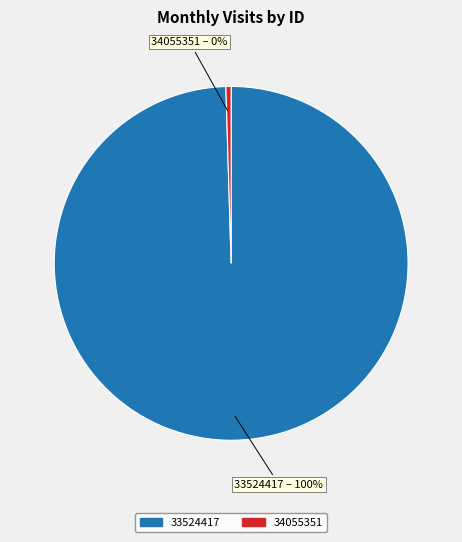

True or false: 34055351 accounts for 0% of the total.

True